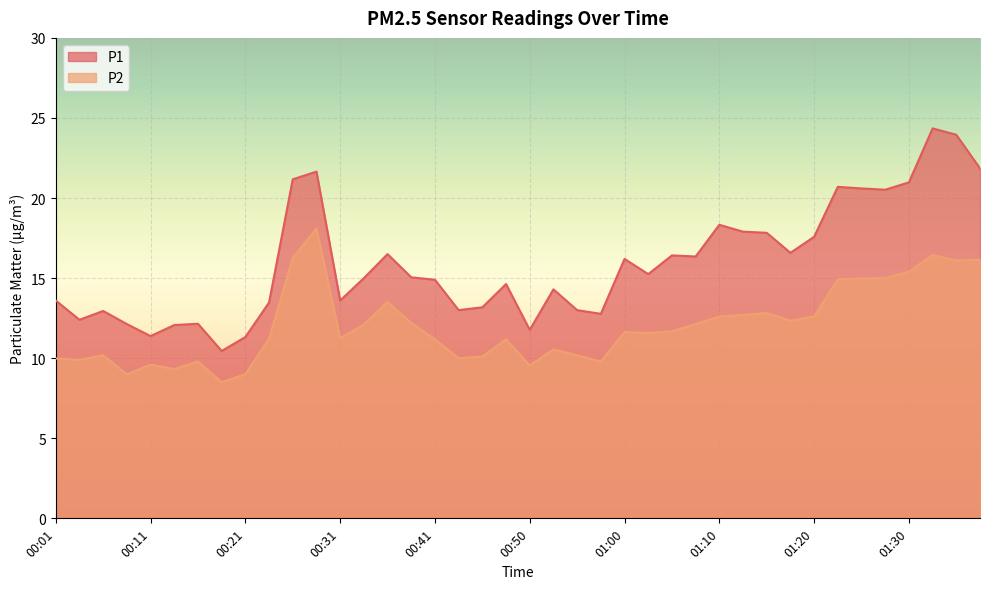

What is the sum of all P2 values?

481.6